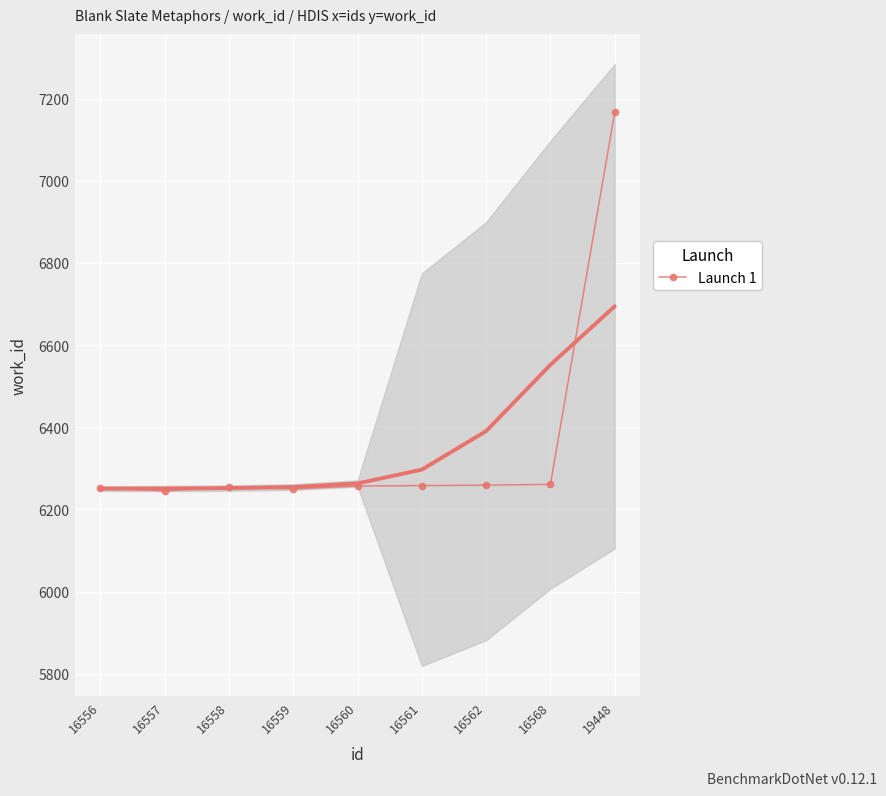

What is the value of the Launch 1 point at the 5th from the left?

6257